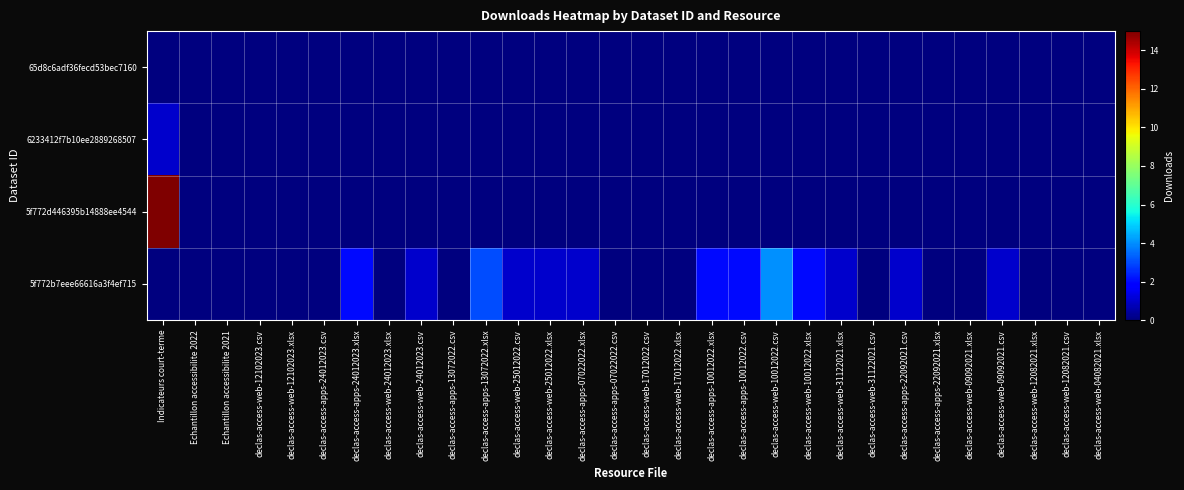

At how many categories does at least one series exceed 8?

1